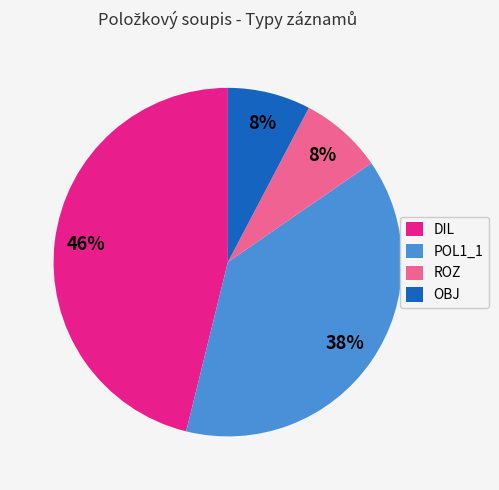

Is OBJ the majority of the pie?

No